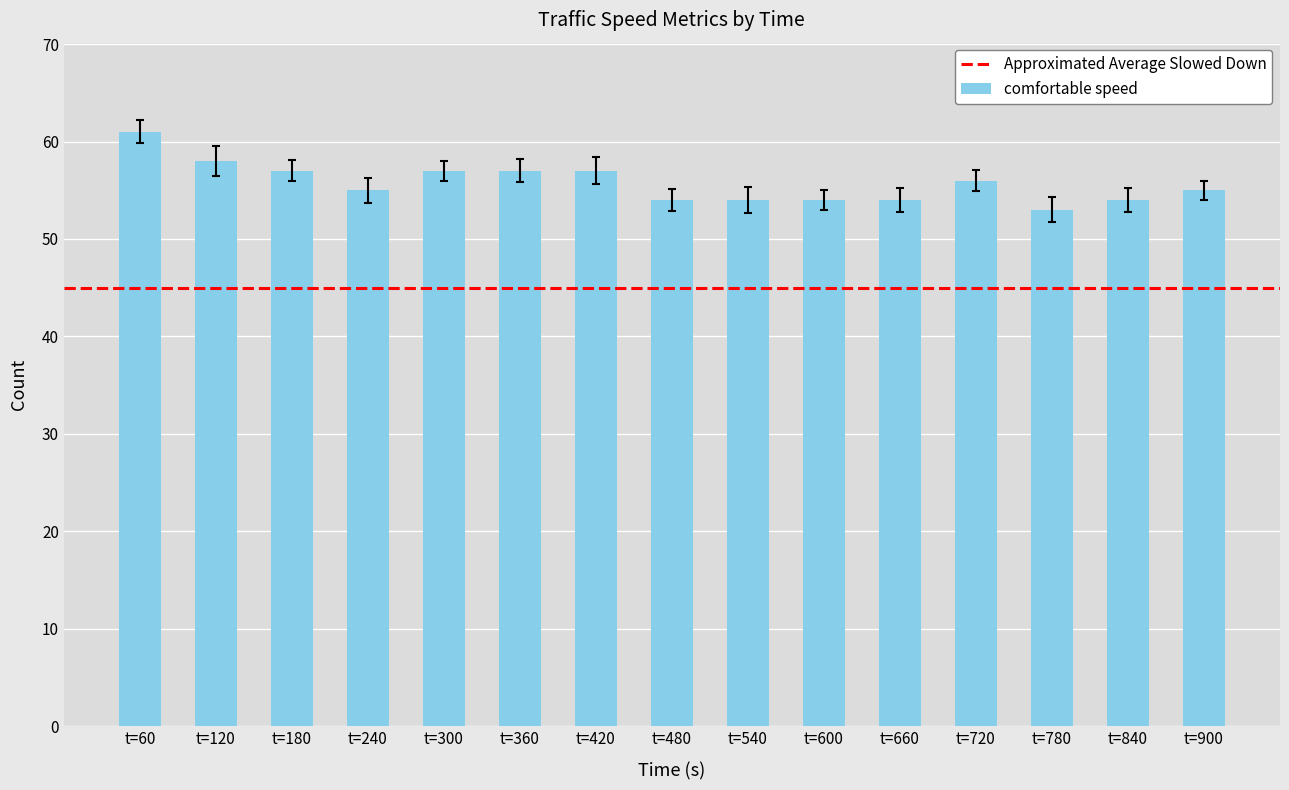

What is the average value?

56